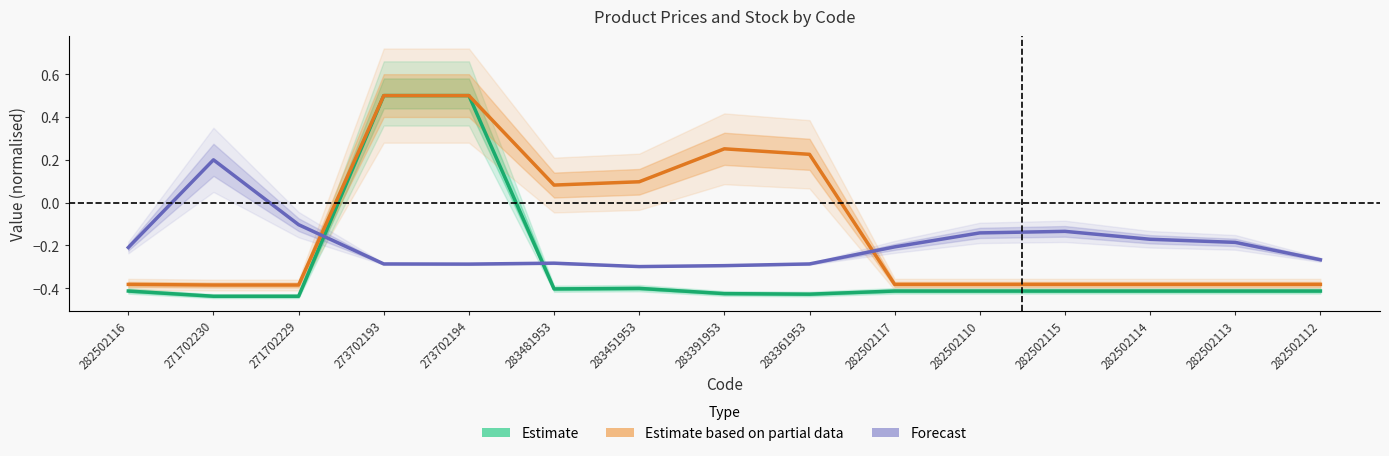

Between 282502115 and 271702230, which is larger?

282502115